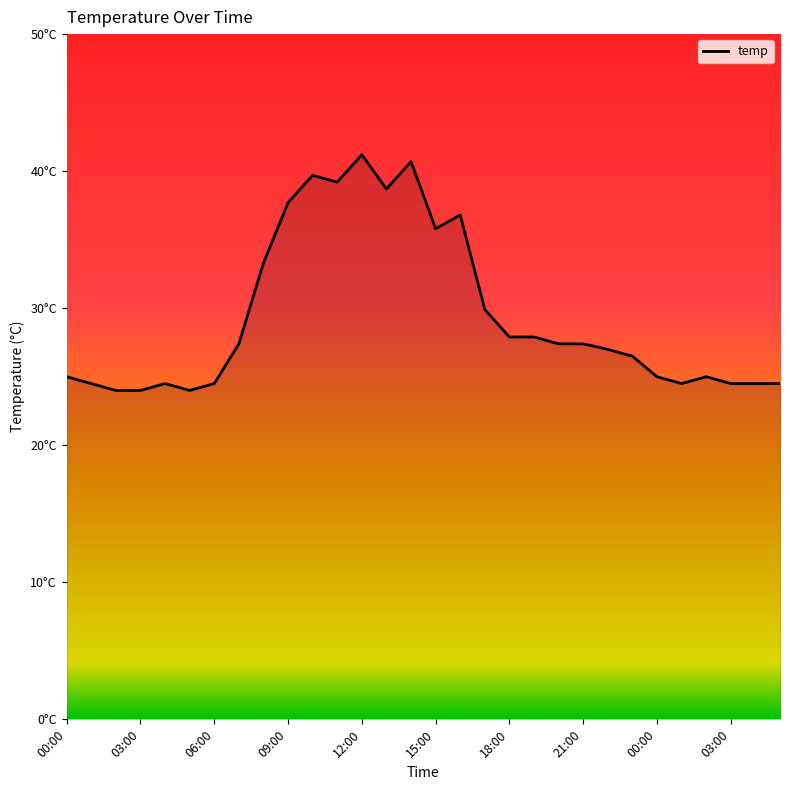

Does the chart have visible grid lines?

No